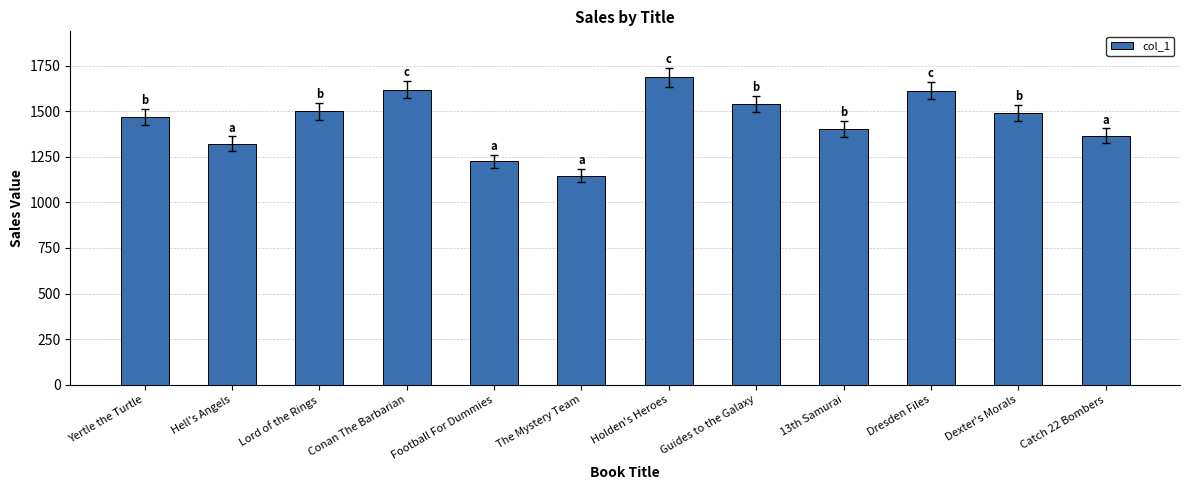

Are the bars horizontal?

No